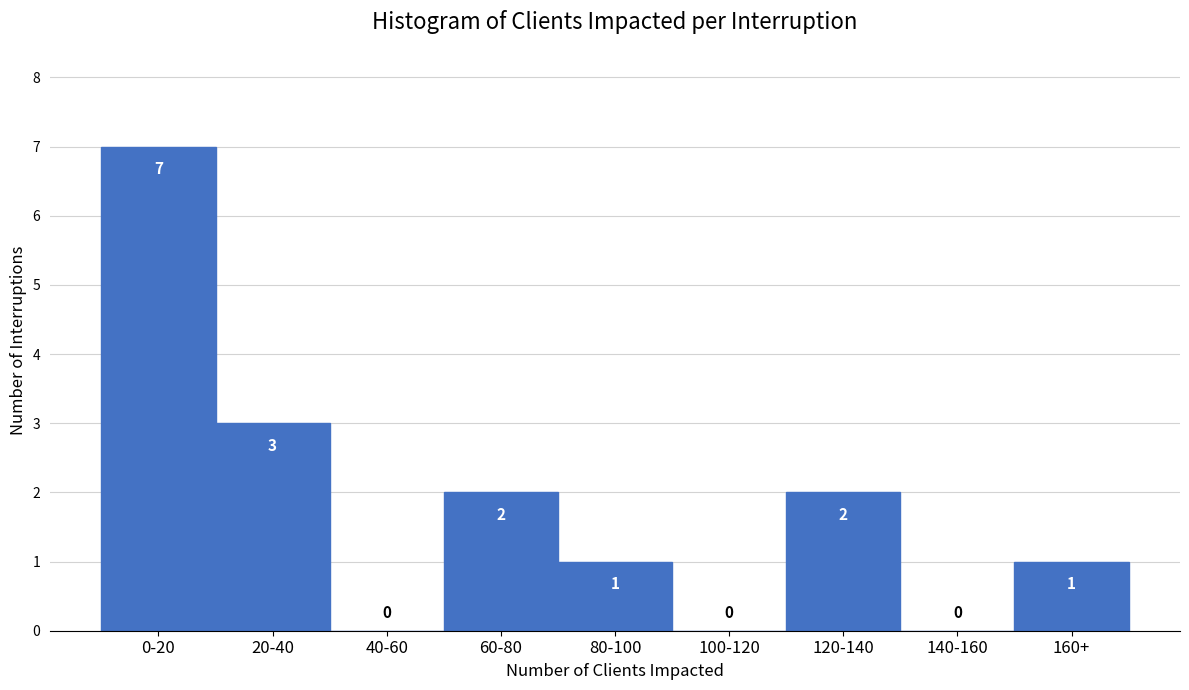

Reading left to right, what are all the values shown in this chart?

0-20=7	20-40=3	40-60=0	60-80=2	80-100=1	100-120=0	120-140=2	140-160=0	160+=1